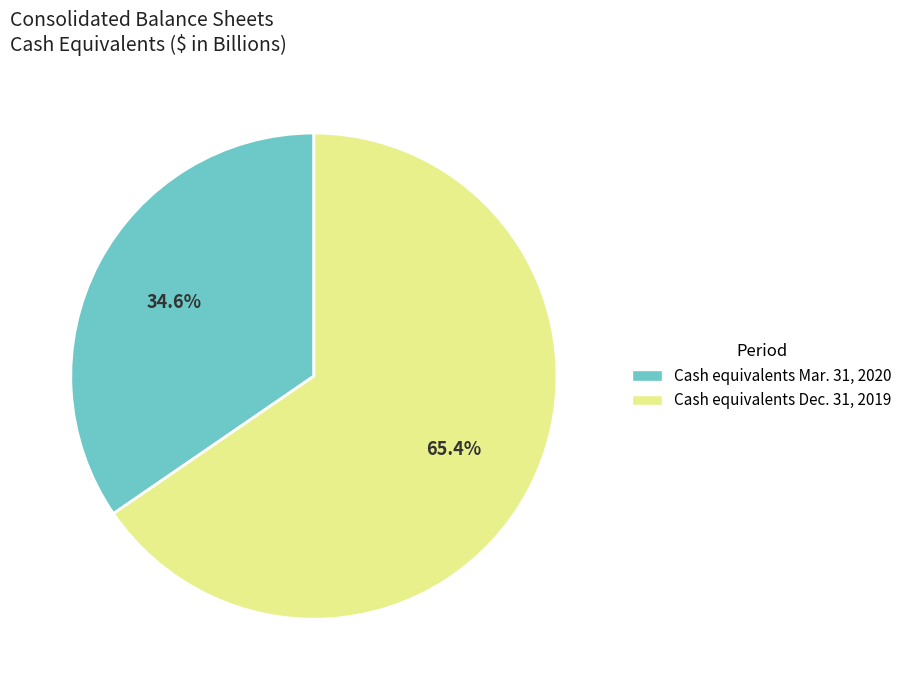

Which has a higher value, Cash equivalents Mar. 31, 2020 or Cash equivalents Dec. 31, 2019?

Cash equivalents Dec. 31, 2019